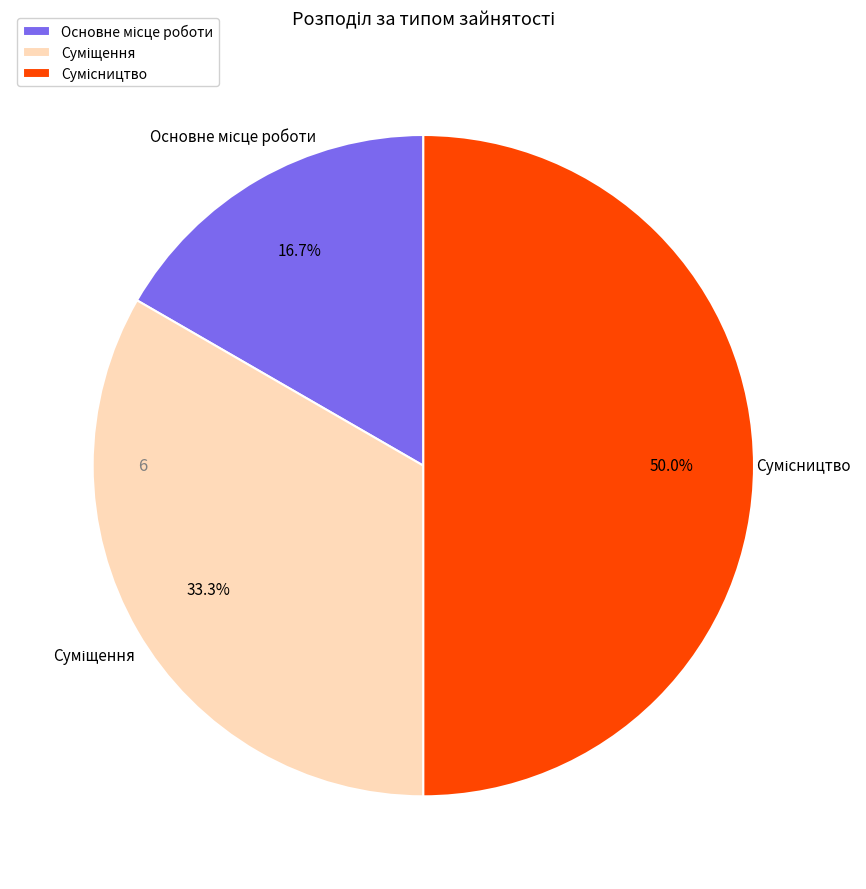

To the nearest percent, what is the difference between the largest and smallest slice percentages?

33%